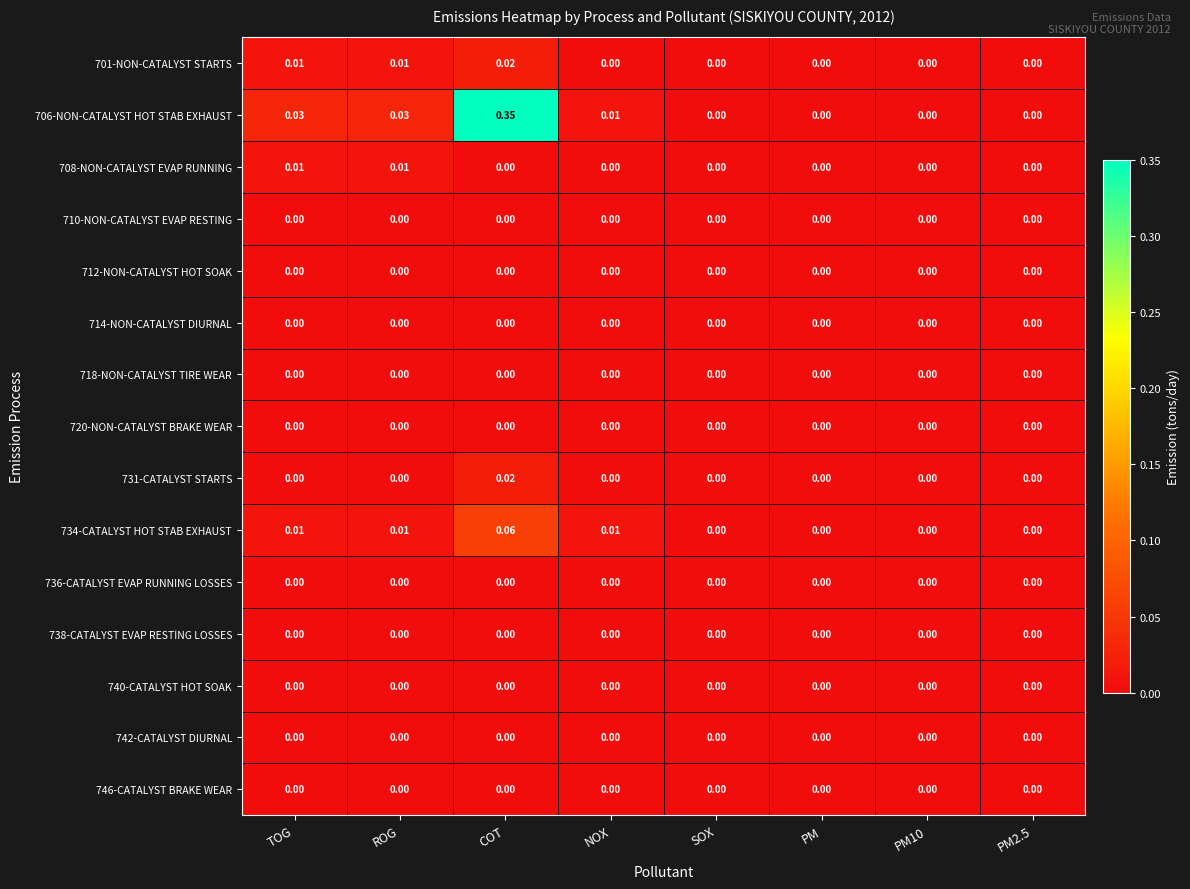

At which category is the sum across all series the highest?

COT